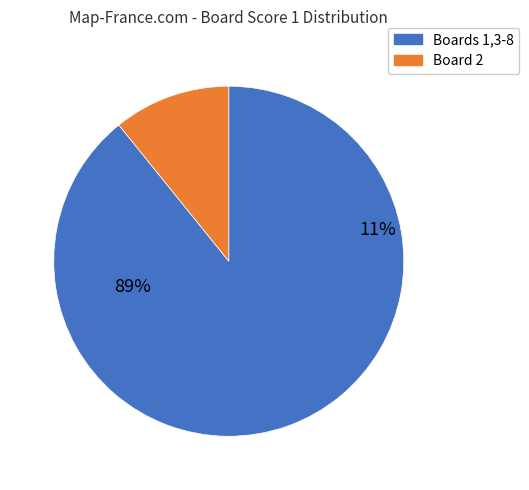

How much of the chart is everything except 2?

89.2%